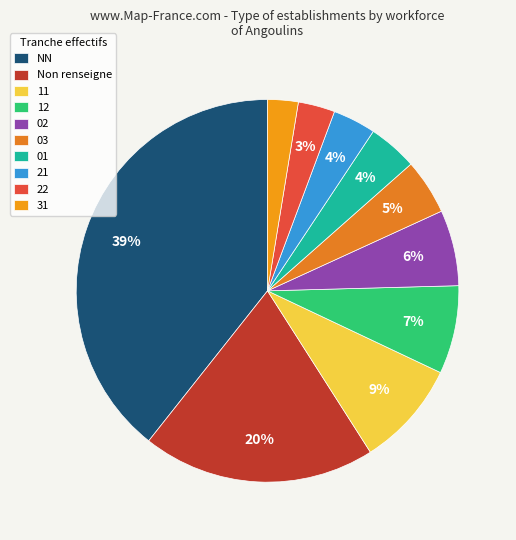

Is there a majority slice in this chart?

No